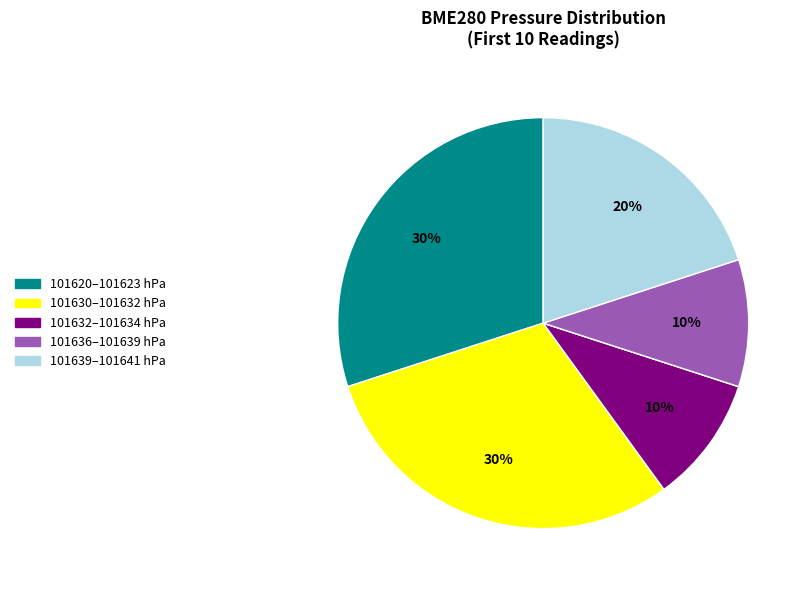

Is there any slice that represents more than half of the pie?

No